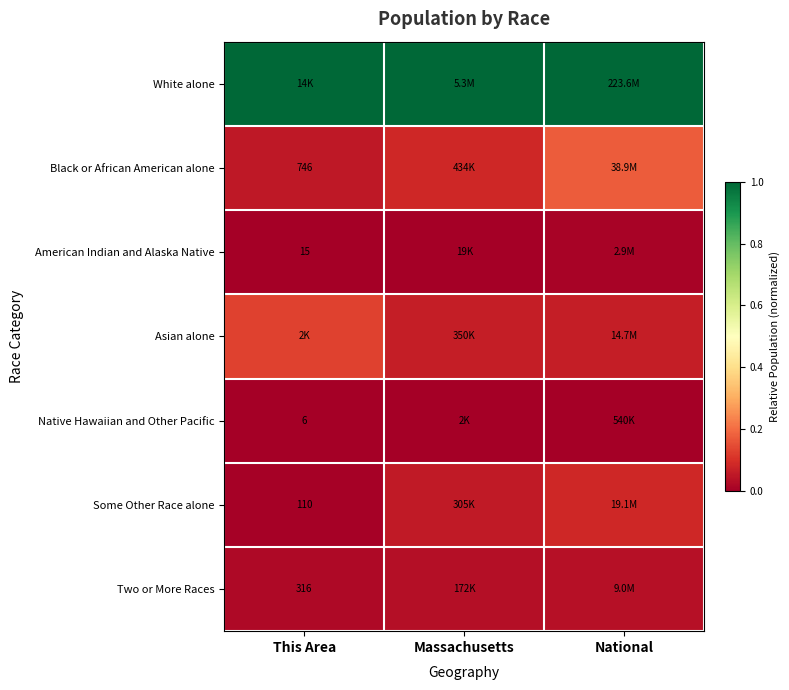

Which series has the widest spread of values?

Black or African American alone